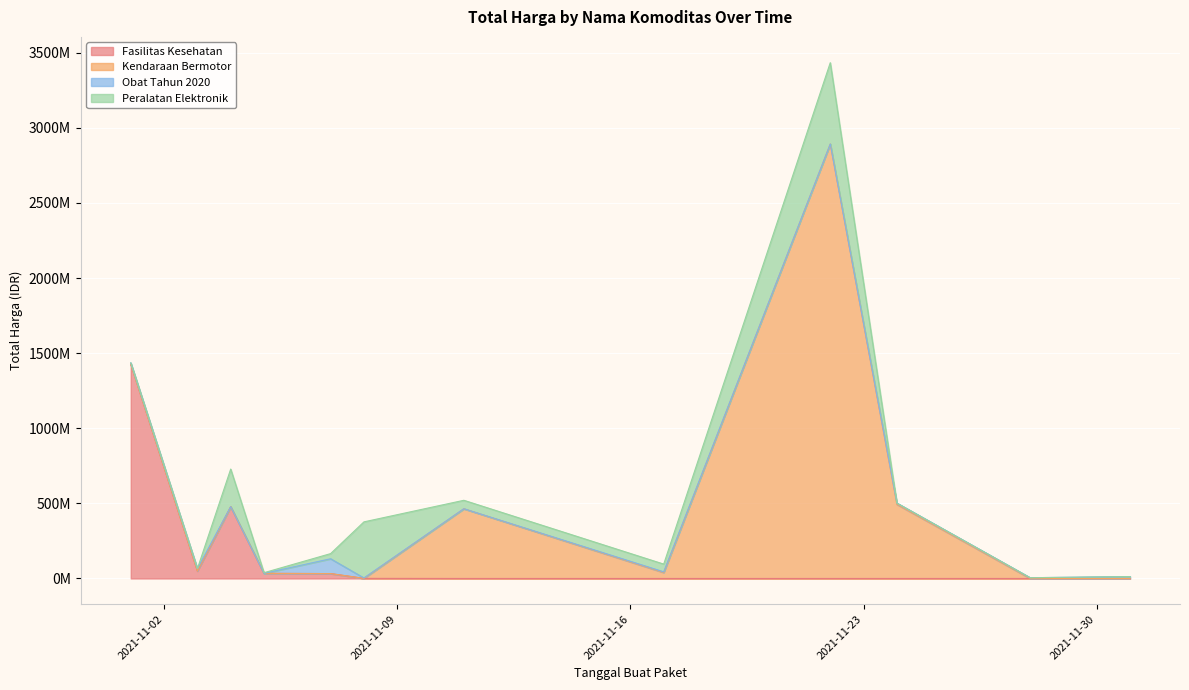

What is the difference between the maximum and minimum values in the Peralatan Elektronik series?

541071000